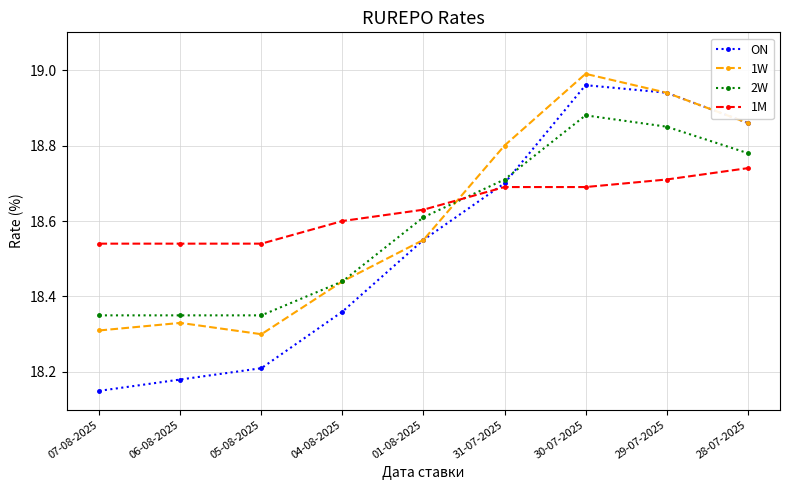

Where is the first local maximum for ON?

30-07-2025